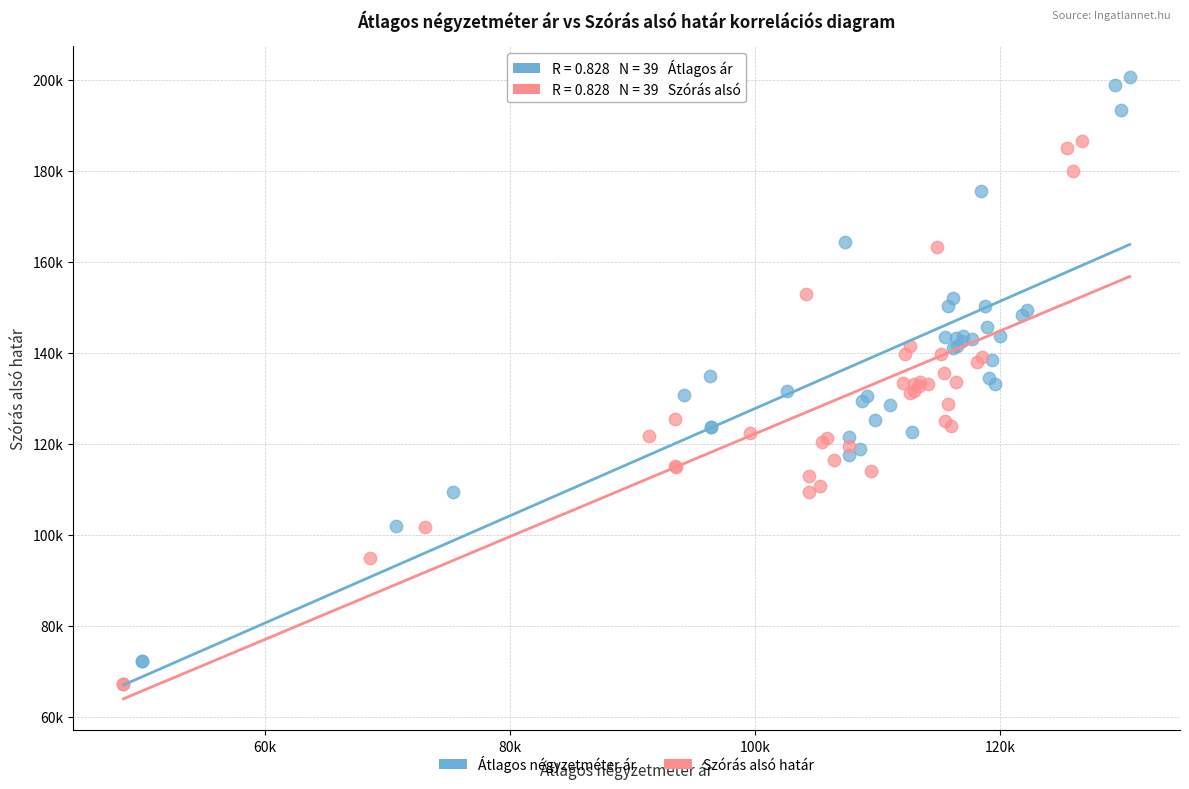

What are all the series names shown in the legend?

Átlagos négyzetméter ár, Szórás alsó határ